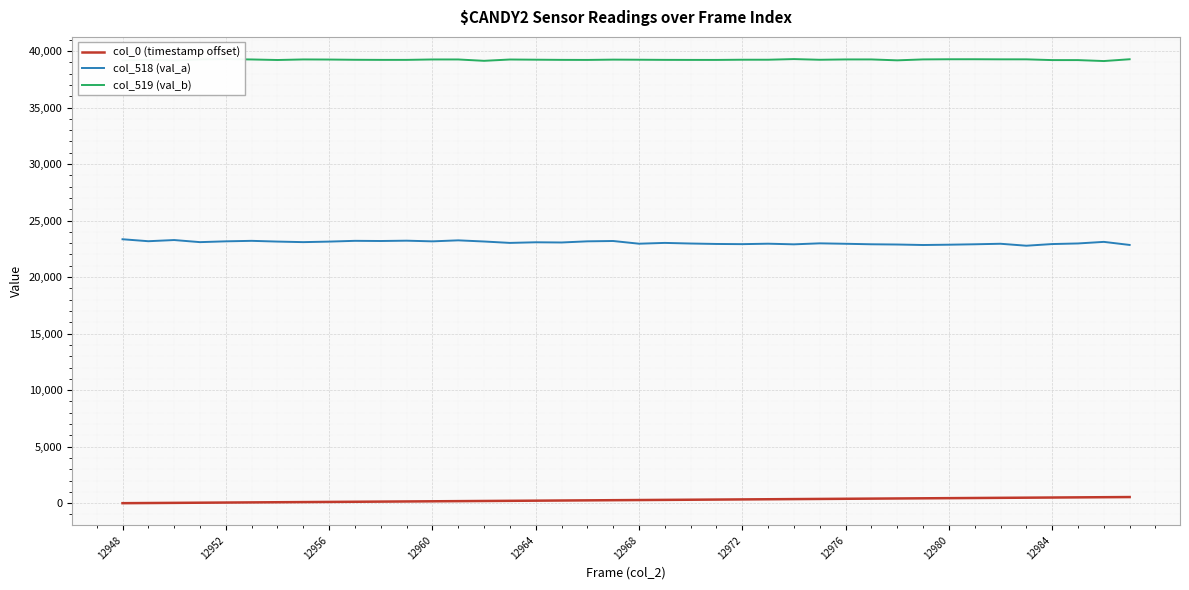

True or false: col_519 (val_b) and col_518 (val_a) intersect in this chart.

False